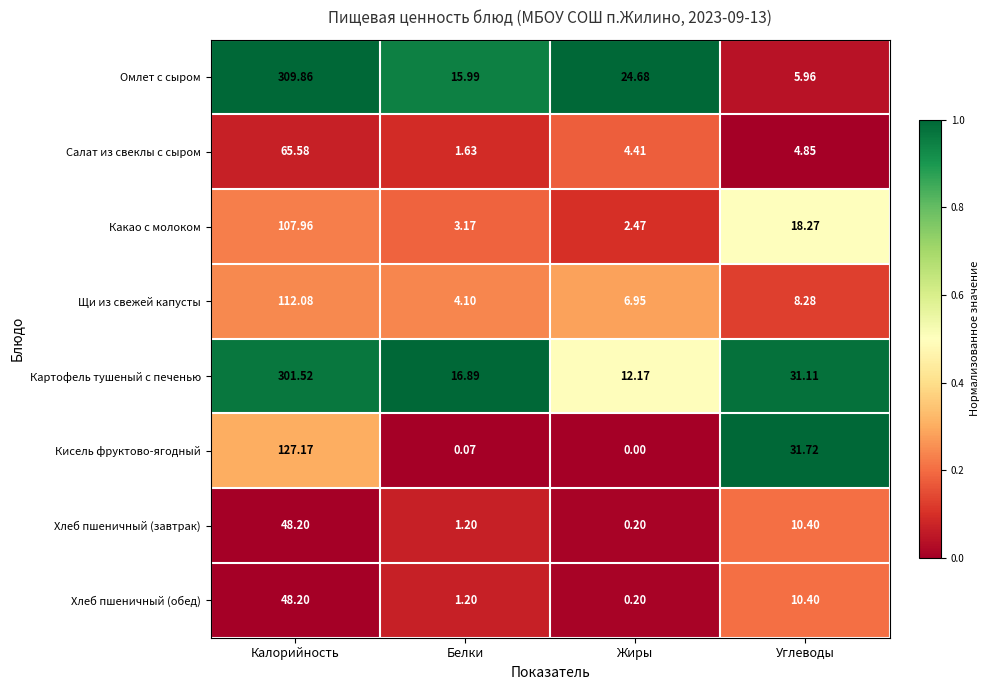

What is the maximum value shown in the chart?

309.9